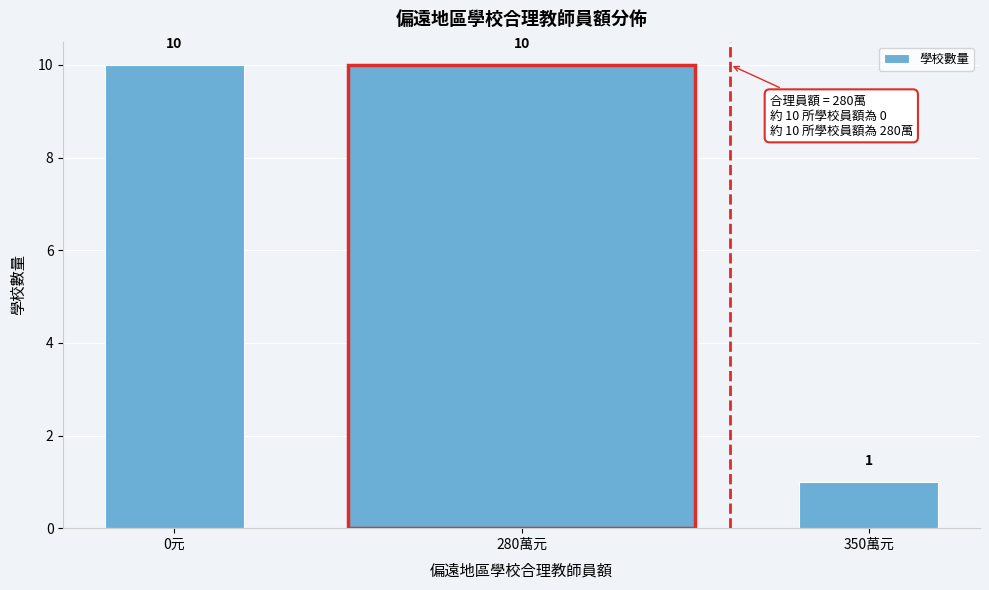

Reading right to left, what are all the values shown in this chart?

350萬元=1	280萬元=10	0元=10